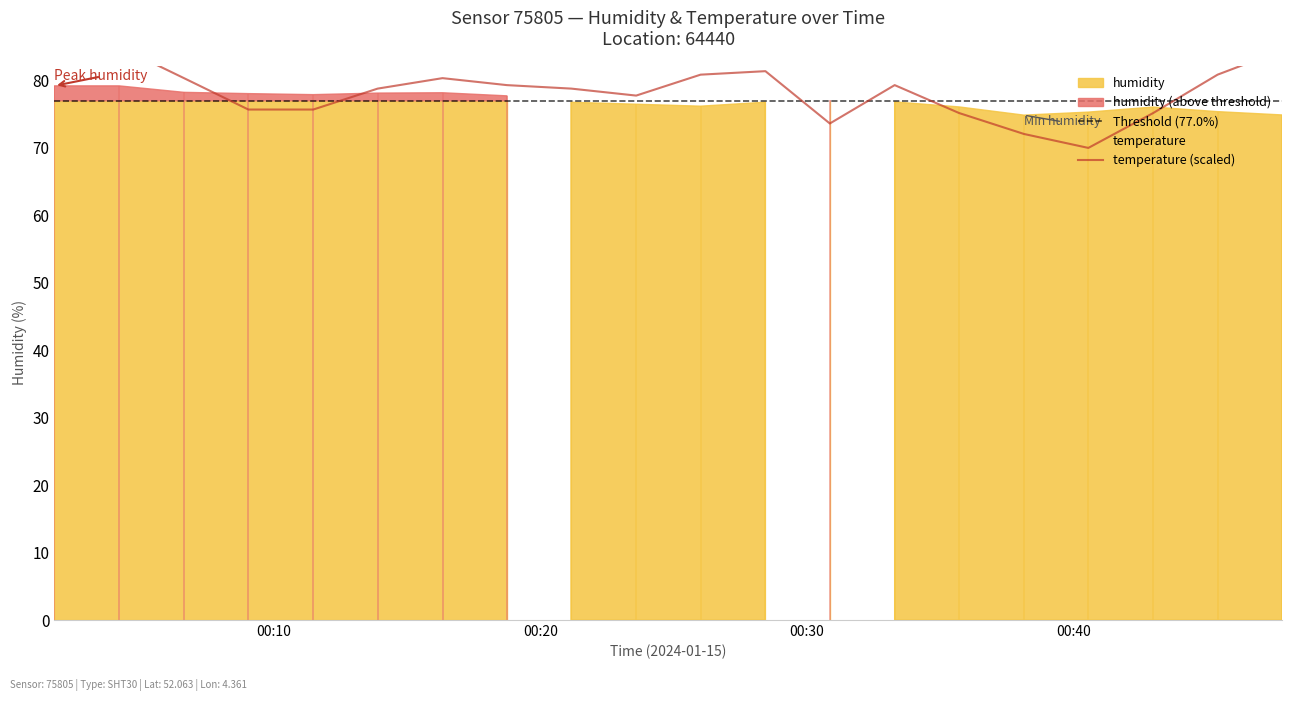

What is the value of the 7th point from the left?

80.3